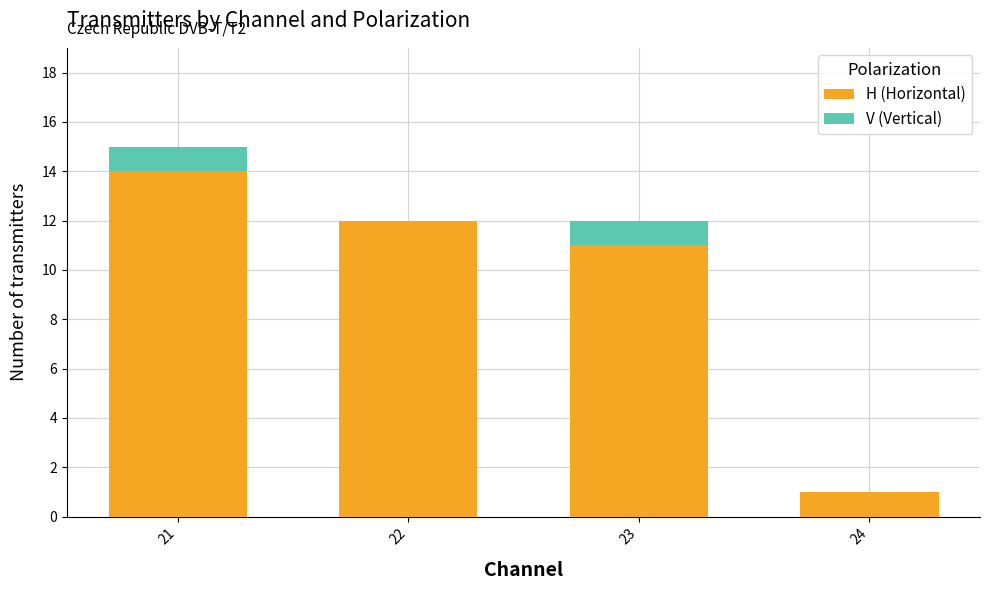

Are the bars grouped side by side (vs. stacked)?

No